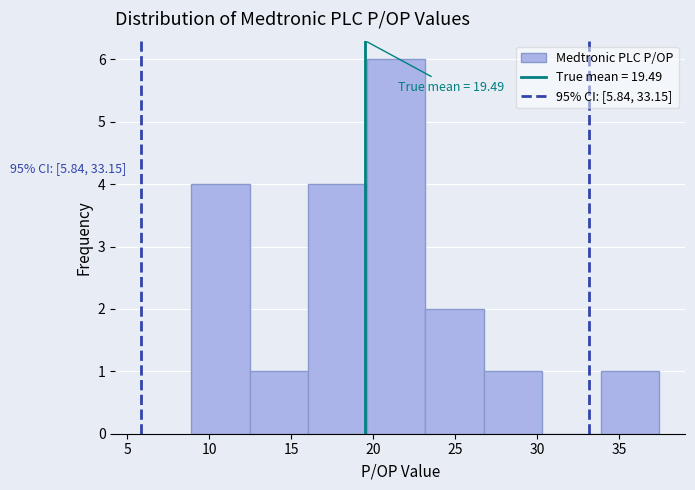

Which range on the x-axis has the tallest bar?

19.5 to 23.0